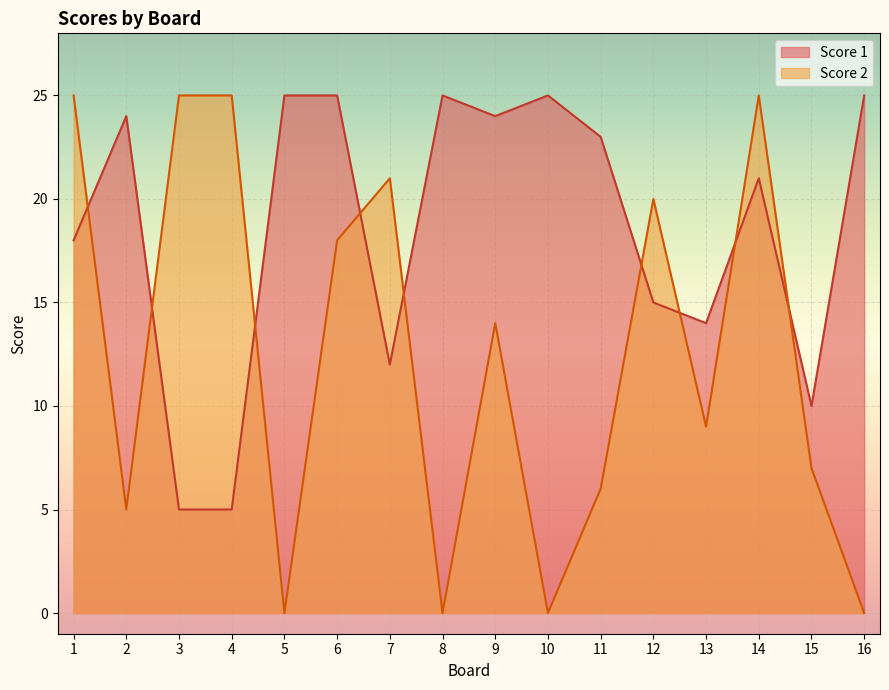

Between 4 and 14, which is larger?

14